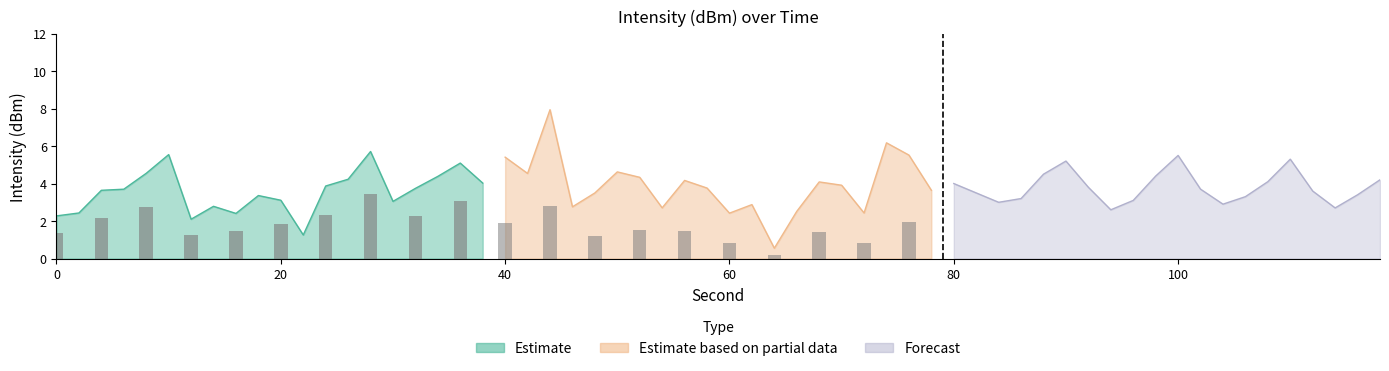

What is the maximum value for Estimate?

5.7